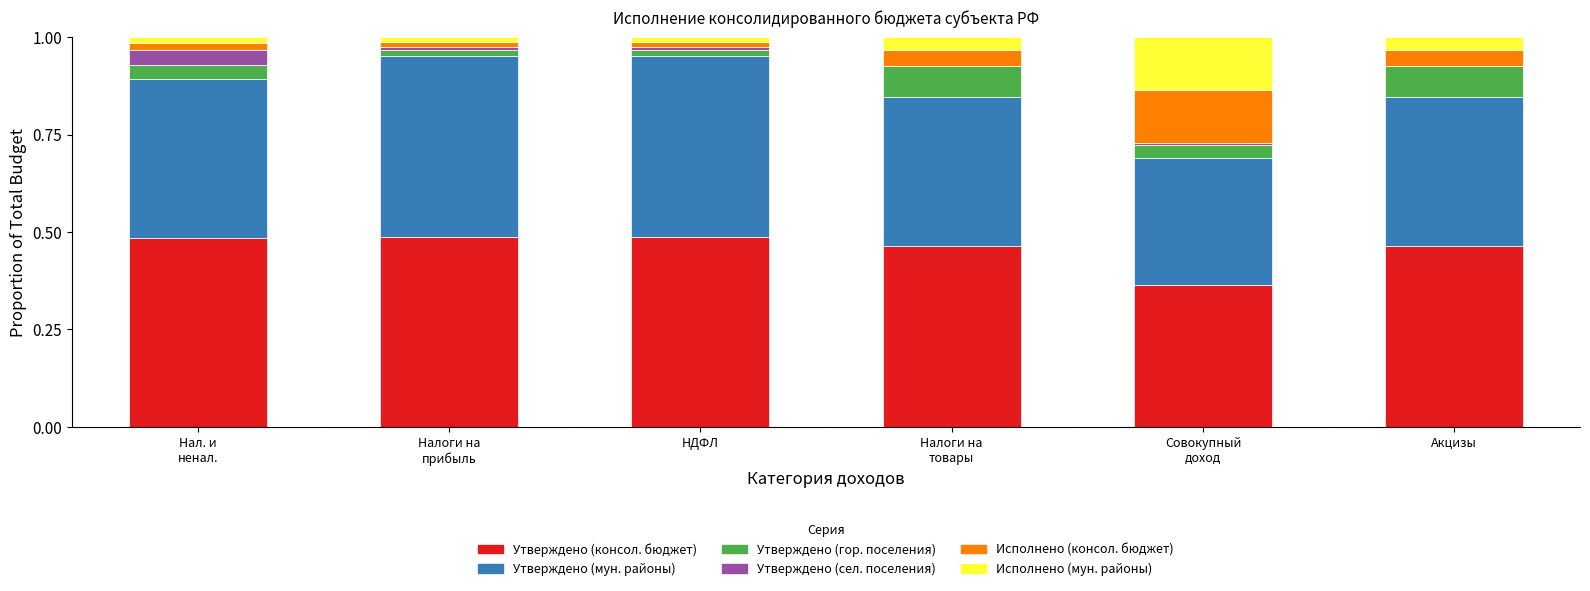

What are all the series names shown in the legend?

Утверждено (консол. бюджет), Утверждено (мун. районы), Утверждено (гор. поселения), Утверждено (сел. поселения), Исполнено (консол. бюджет), Исполнено (мун. районы)